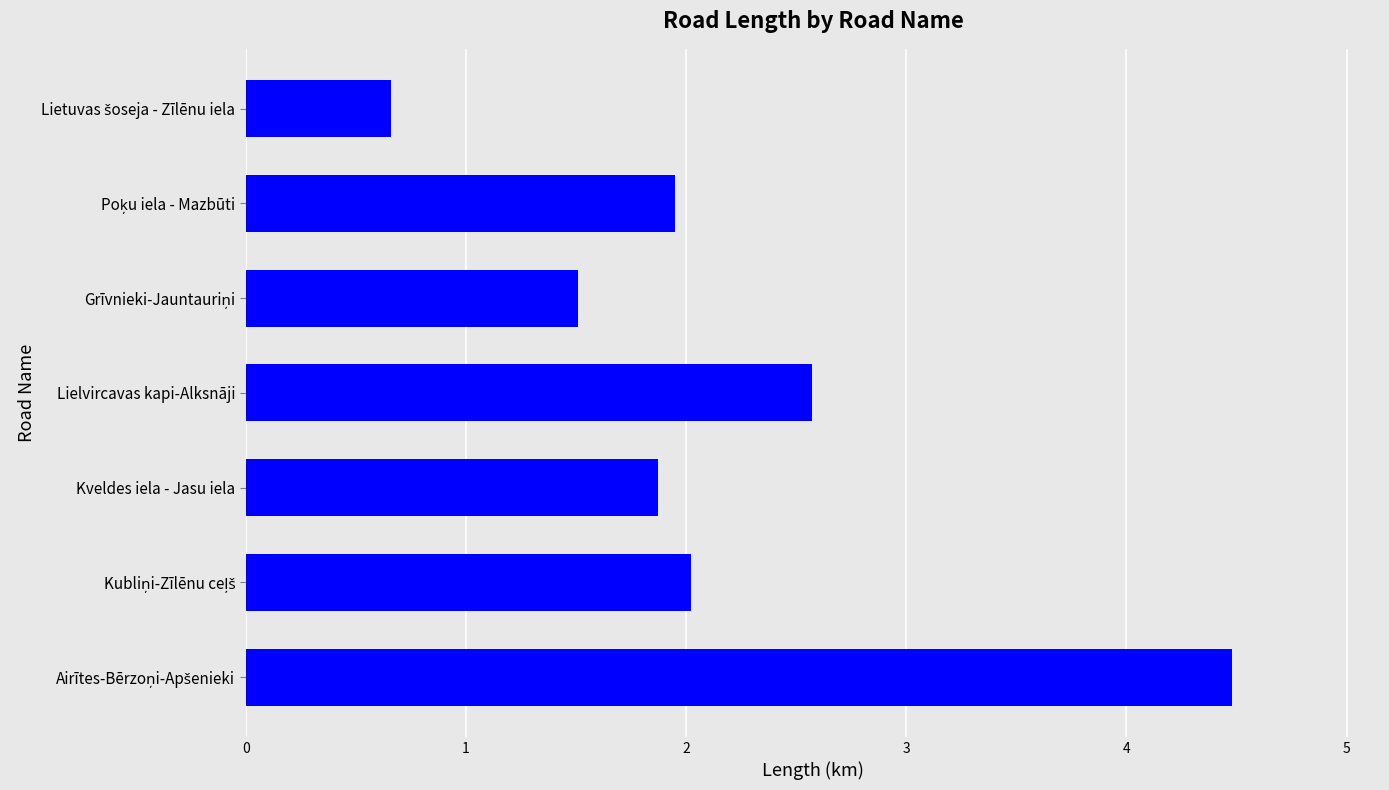

What is the change in value from Kveldes iela - Jasu iela to Lielvircavas kapi-Alksnāji?

+0.7